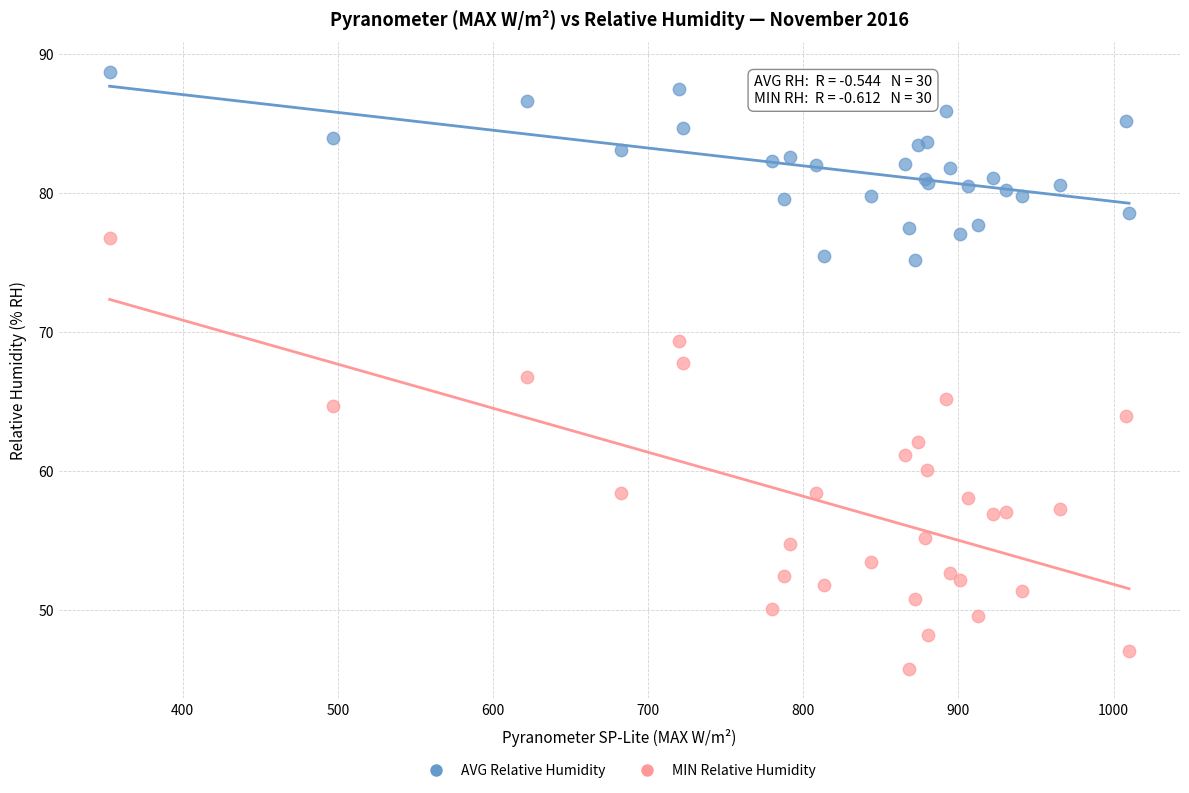

Which series contains the lowest Y value?

MIN Relative Humidity